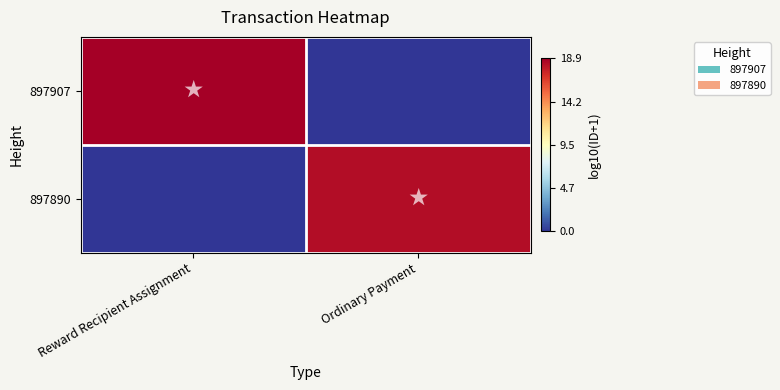

What is the difference between the highest and lowest values at Reward Recipient Assignment?

18.9